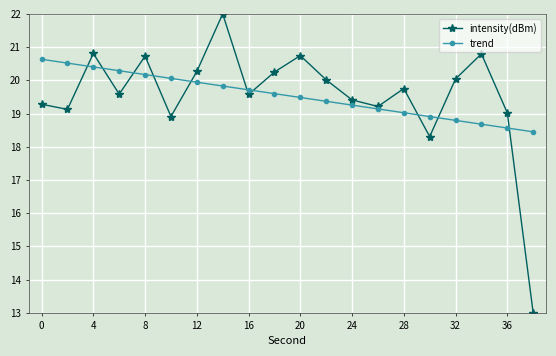

What is the value of the intensity(dBm) point at the 20th from the left?

13.0